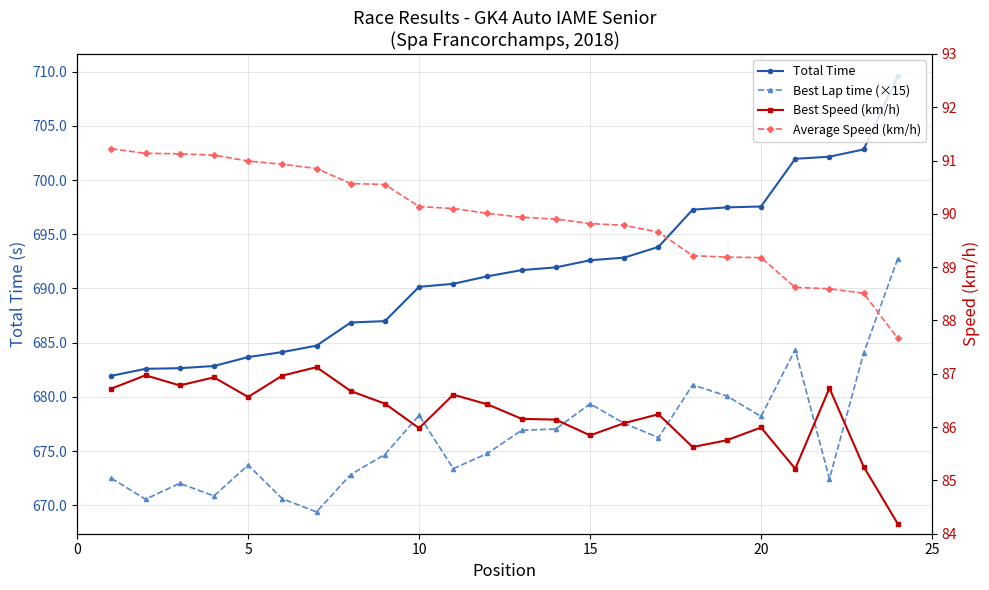

How many values in the Average Speed (km/h) series exceed 90?

12